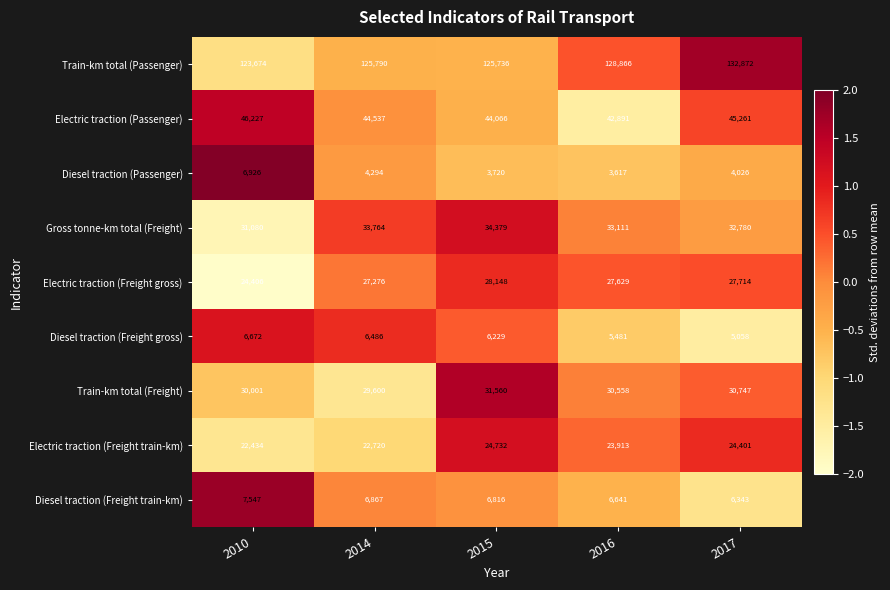

How many data points in Diesel traction (Freight gross) are less than 6229?

2